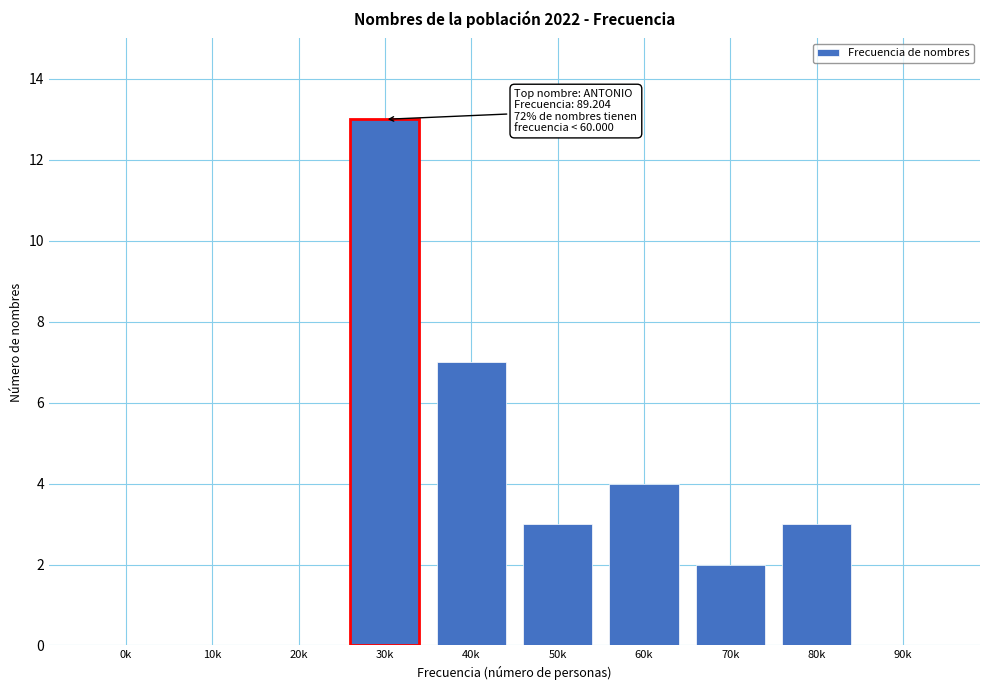

Reading right to left, transcribe all the data shown in this chart.

90k=0	80k=3	70k=2	60k=4	50k=3	40k=7	30k=13	20k=0	10k=0	0k=0